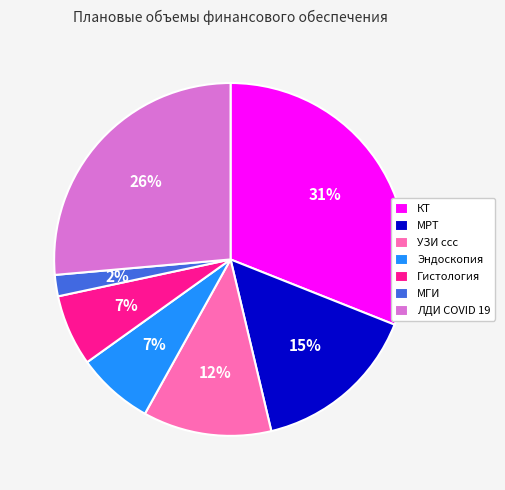

What is the smallest slice in the pie chart?

МГИ